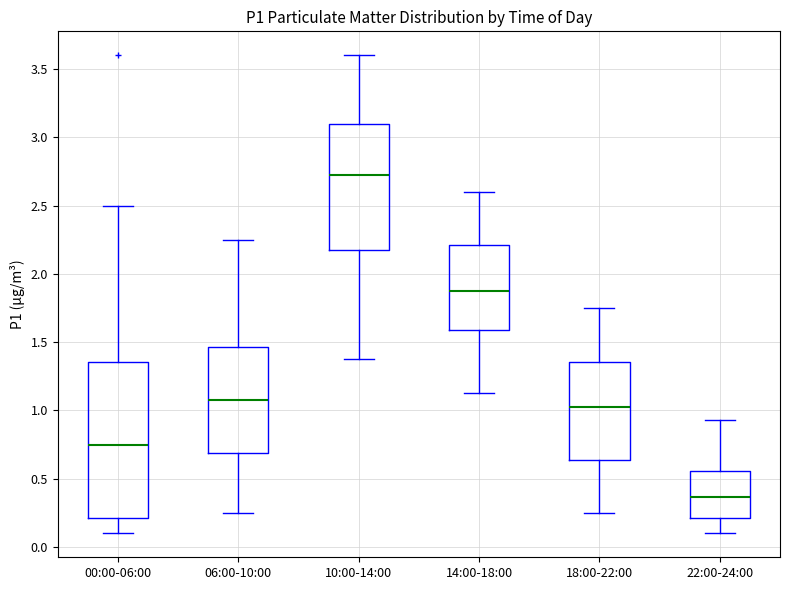

Reading left to right, transcribe this box plot: for each box, give where its median line is, the range the box spans, and where its two whiskers end, as read against the y-axis. The values are not printed on the chart, so give them approximately, as read against the axis.

00:00-06:00: median 0.75, box 0.20 to 1.35, whiskers 0.10 to 2.50
06:00-10:00: median 1.10, box 0.70 to 1.45, whiskers 0.25 to 2.25
10:00-14:00: median 2.75, box 2.20 to 3.10, whiskers 1.40 to 3.60
14:00-18:00: median 1.90, box 1.60 to 2.20, whiskers 1.15 to 2.60
18:00-22:00: median 1.05, box 0.65 to 1.35, whiskers 0.25 to 1.75
22:00-24:00: median 0.35, box 0.20 to 0.55, whiskers 0.10 to 0.95